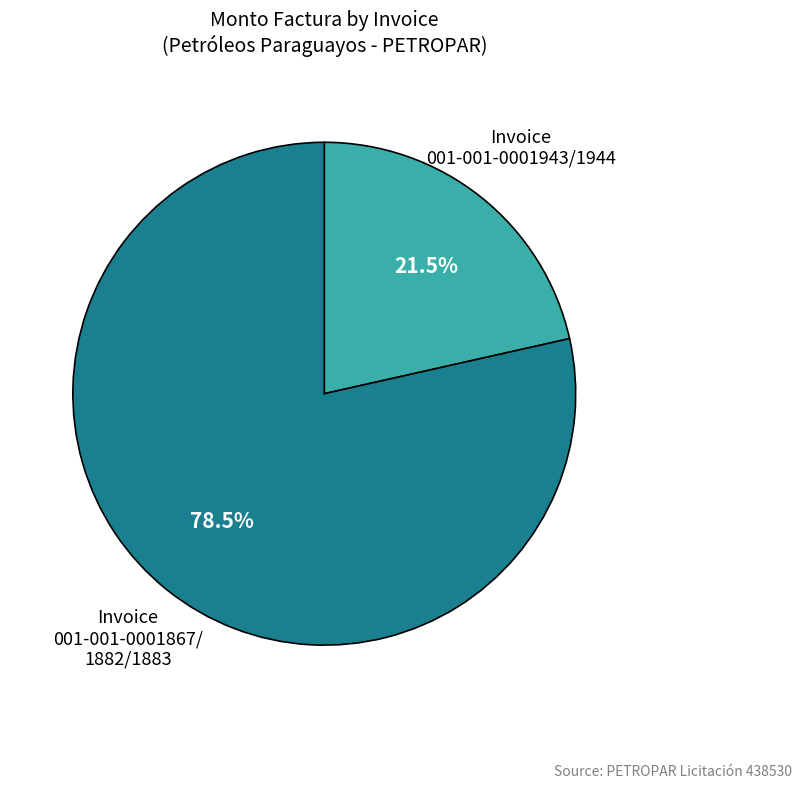

How many slices are in this pie chart?

2